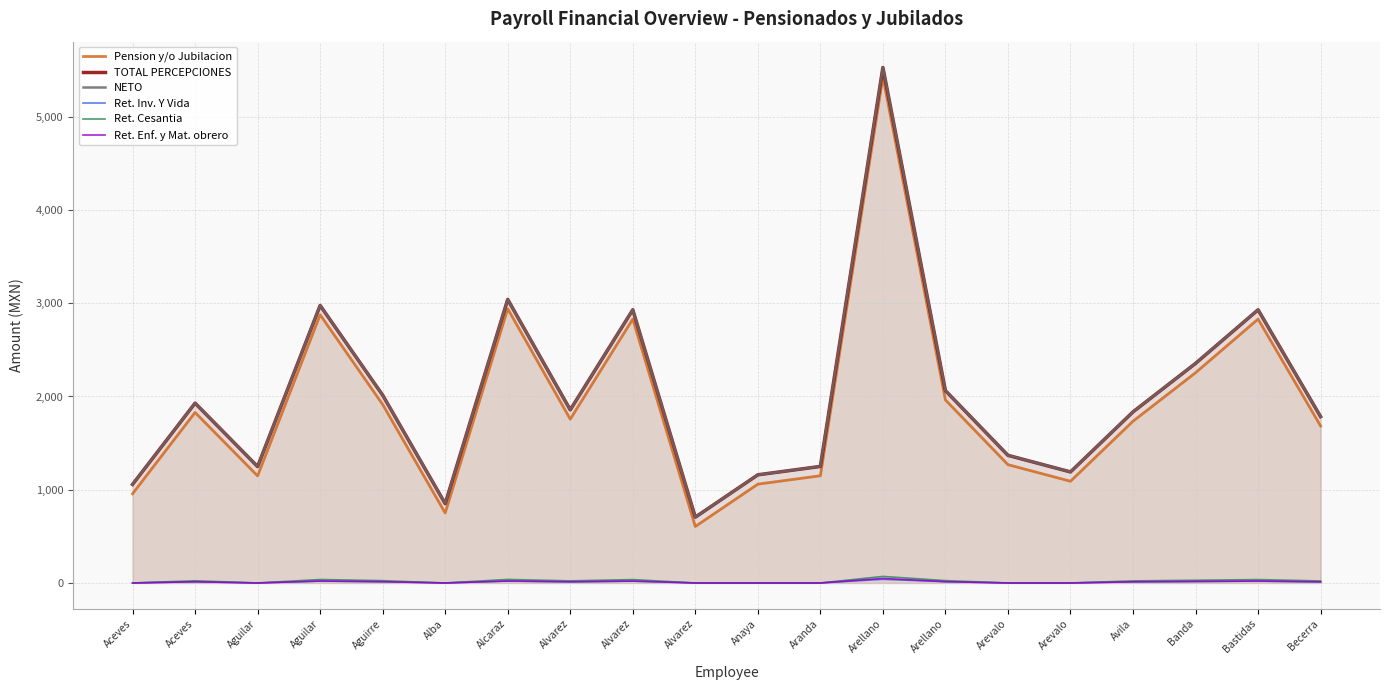

What is the total value across all series at Alvarez?

5518.8